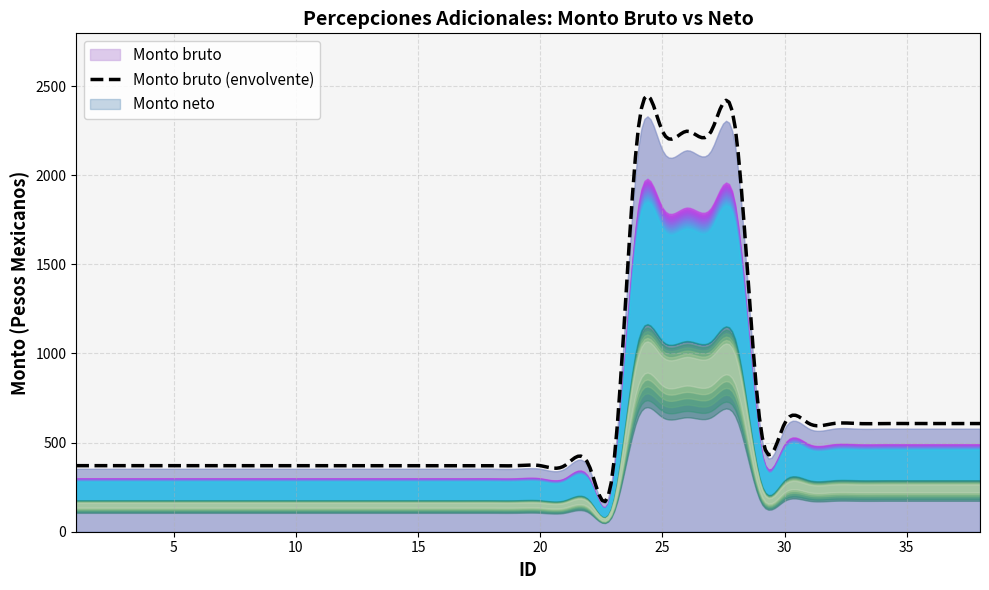

True or false: Monto neto and Monto bruto cross at least once.

False